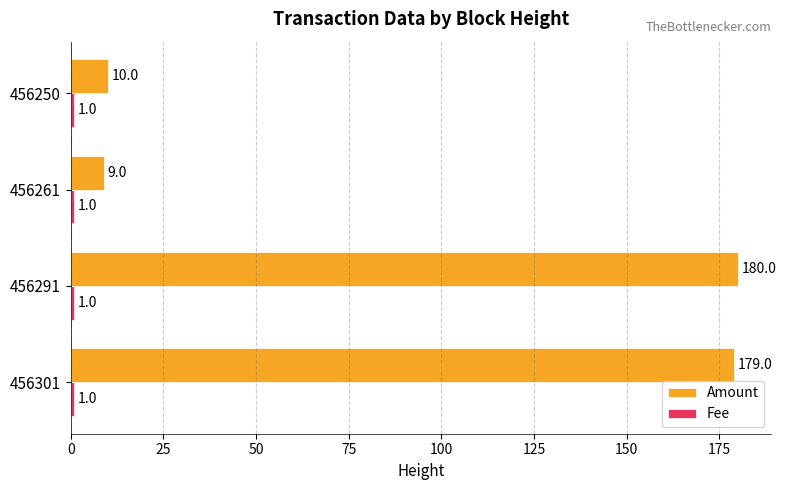

Between 456301 and 456261, which series saw the biggest shift?

Amount